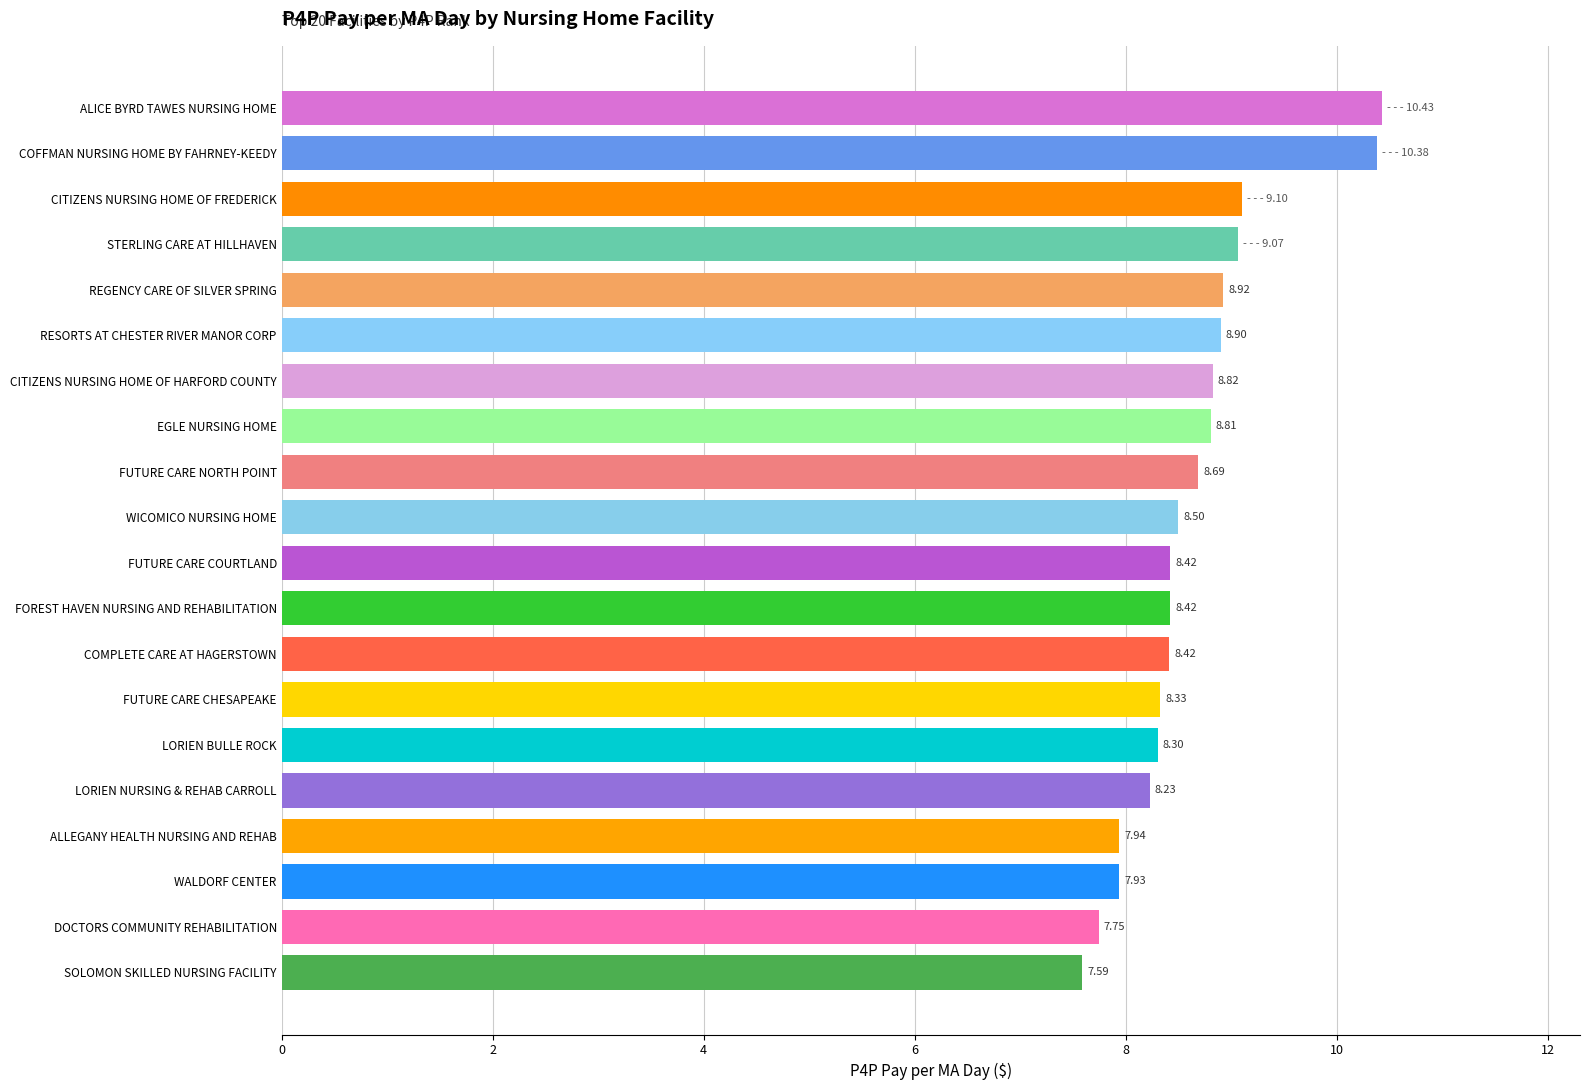

Approximately how many times larger is the value at COFFMAN NURSING HOME BY FAHRNEY-KEEDY compared to CITIZENS NURSING HOME OF HARFORD COUNTY?

1.2